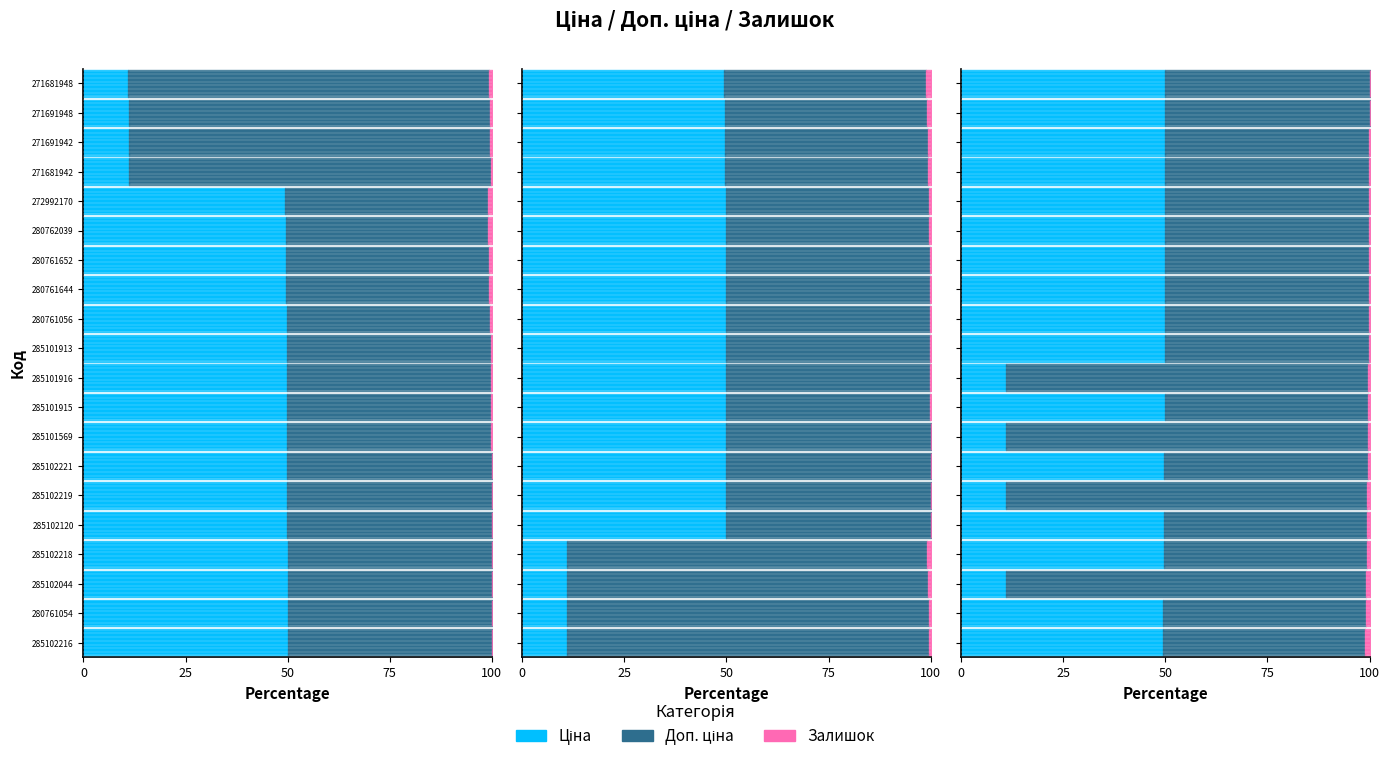

List the series in order of their overall mean, lowest first.

Залишок, Ціна, Доп. ціна